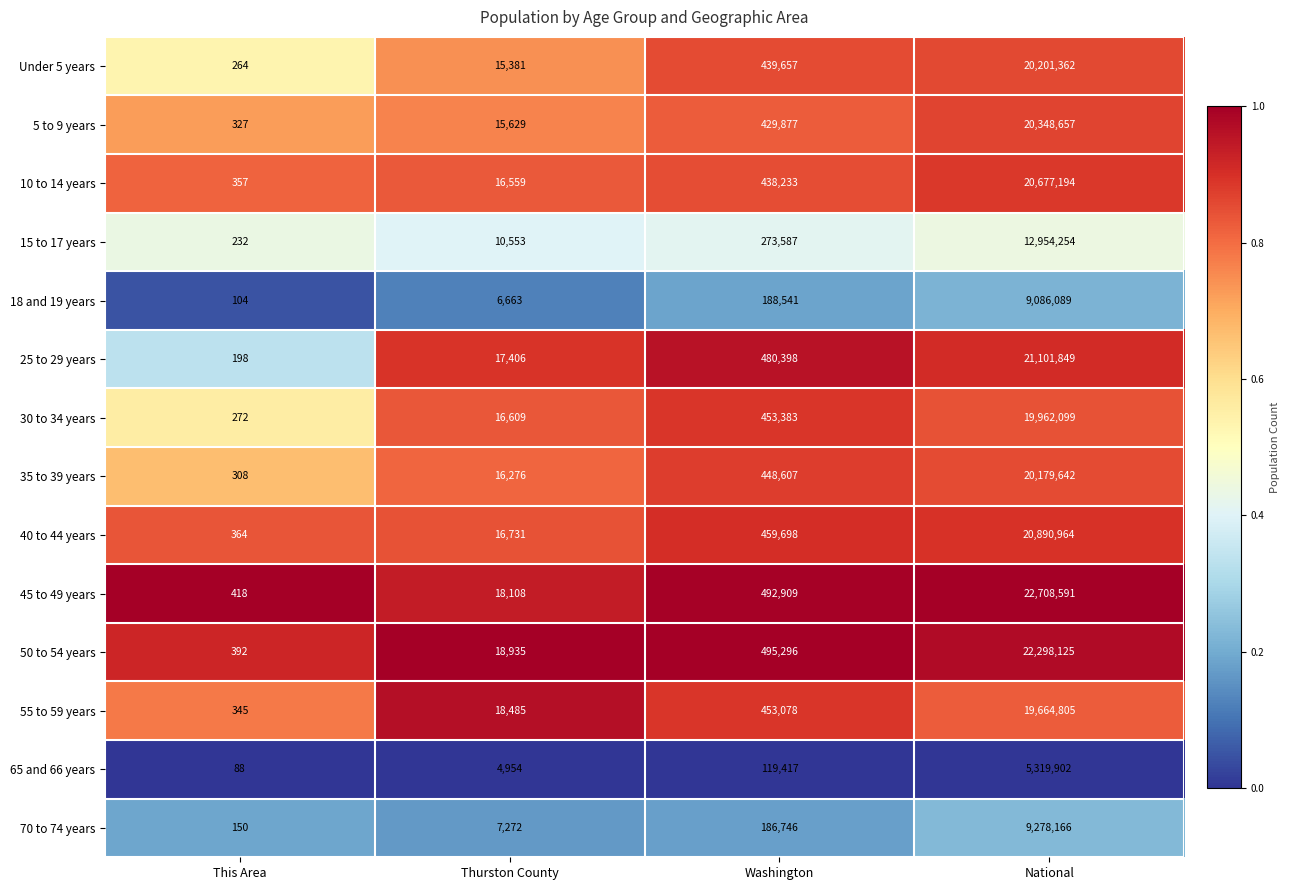

Rank the series by their maximum value, from lowest to highest.

65 and 66 years, 18 and 19 years, 70 to 74 years, 15 to 17 years, 55 to 59 years, 30 to 34 years, 35 to 39 years, Under 5 years, 5 to 9 years, 10 to 14 years, 40 to 44 years, 25 to 29 years, 50 to 54 years, 45 to 49 years